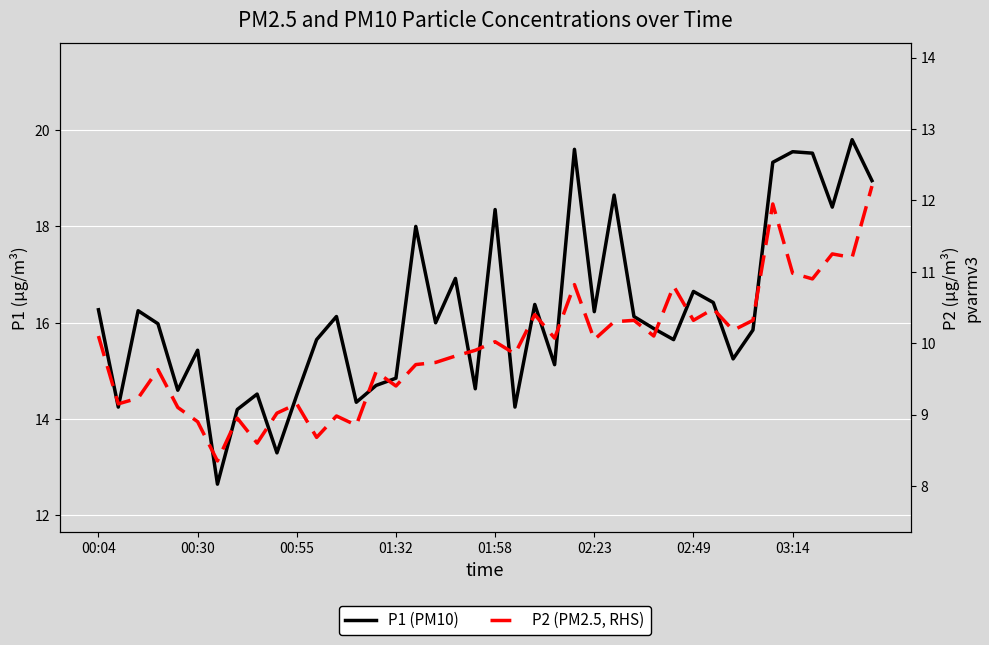

List the series in order of their peak value, highest first.

P1 (PM10), P2 (PM2.5, RHS)